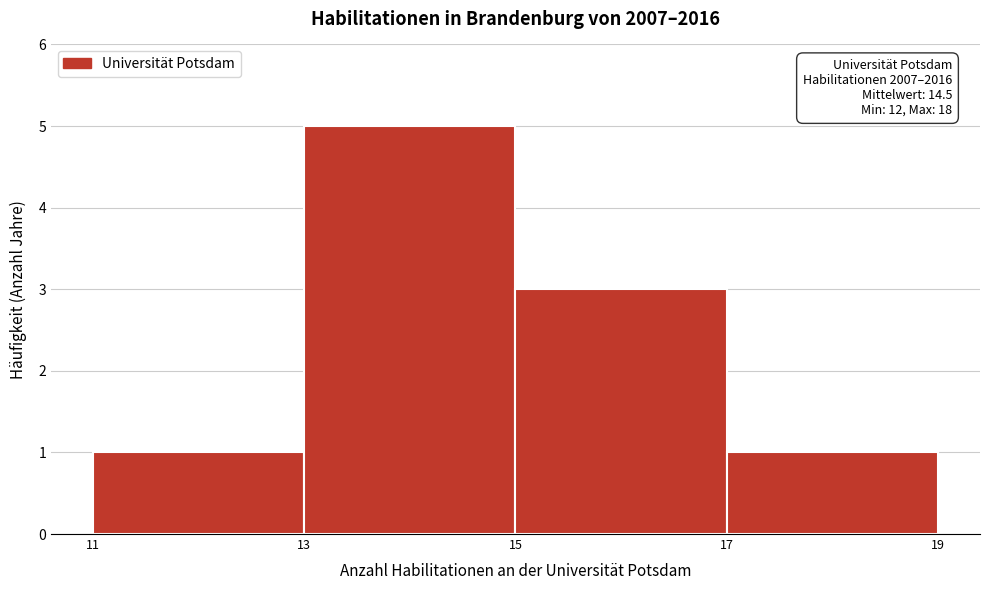

Which range on the x-axis has the tallest bar?

13 to 15